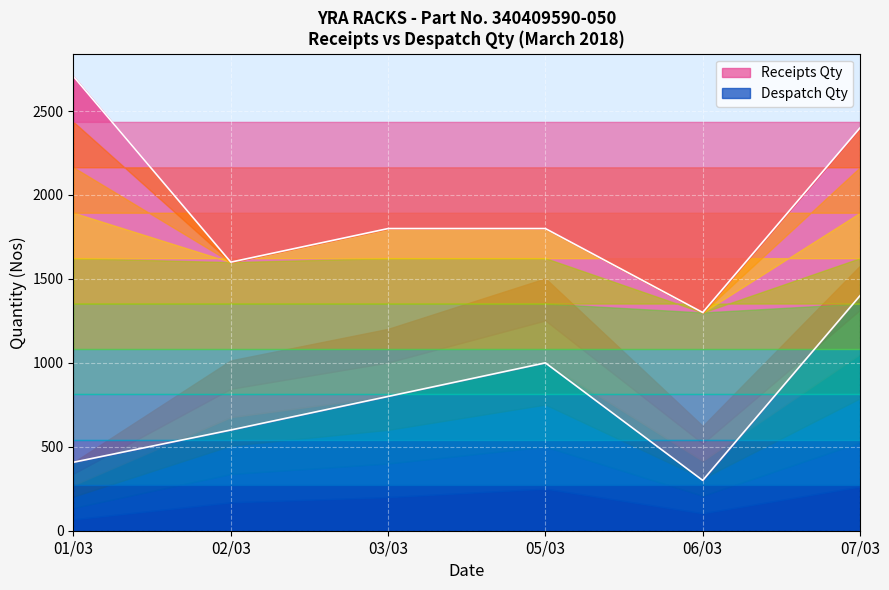

At how many categories does at least one series exceed 2161?

2